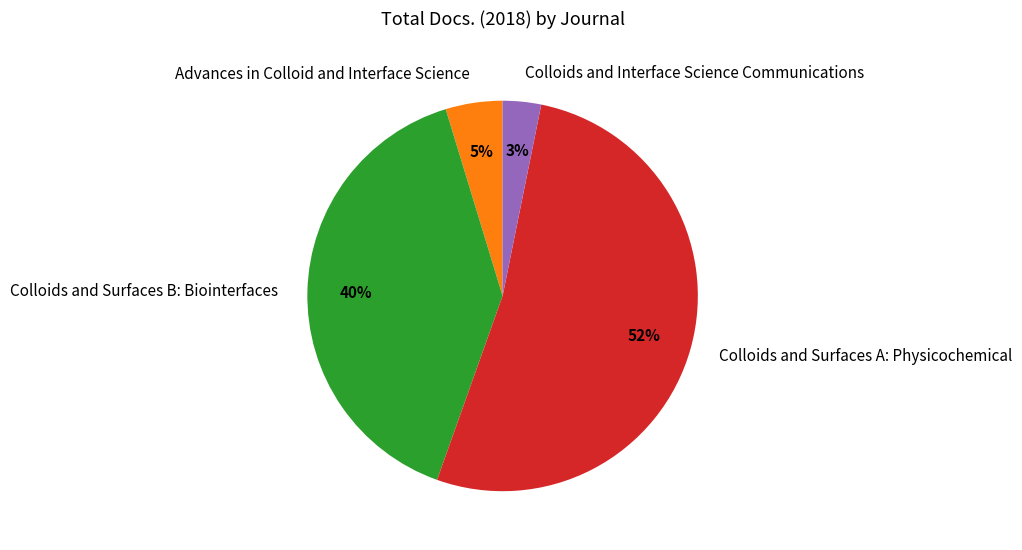

What is the largest slice in the pie chart?

Colloids and Surfaces A: Physicochemical